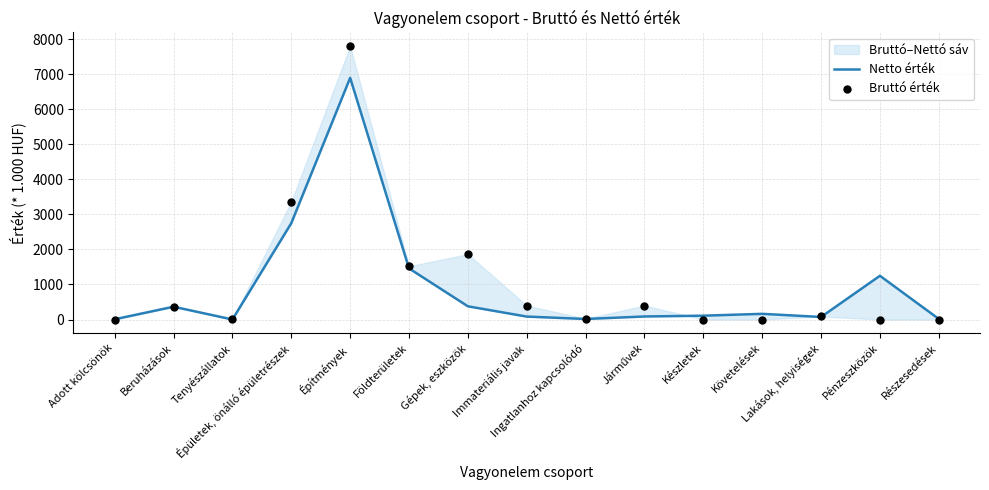

Is the value of Bruttó érték at Követelések greater than the value of Netto érték at Lakások, helyiségek?

No